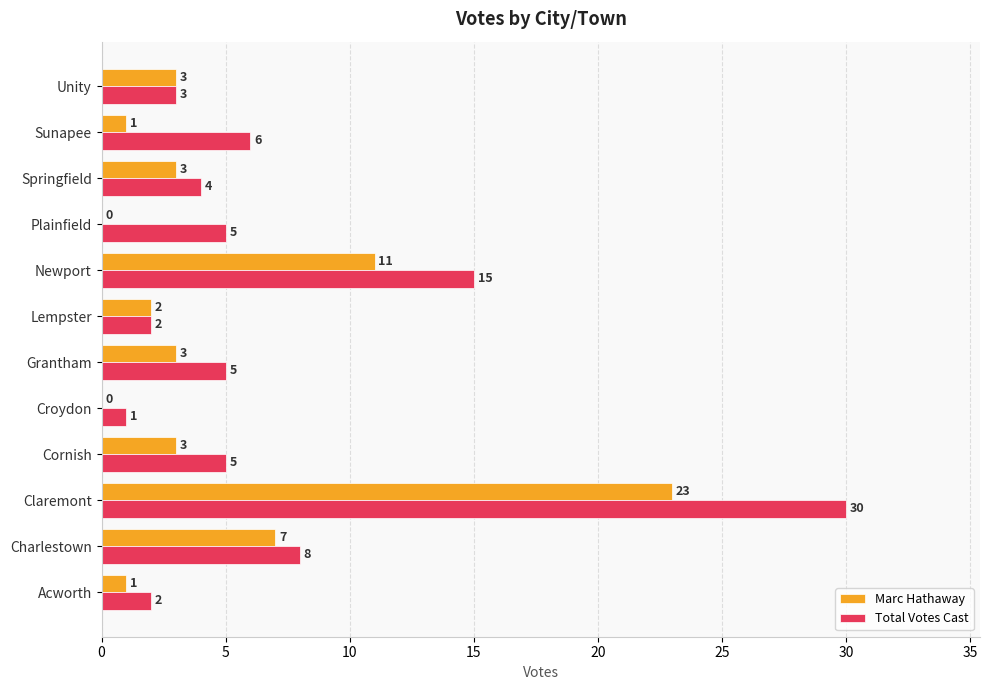

Between Springfield and Unity, which series saw the biggest shift?

Total Votes Cast